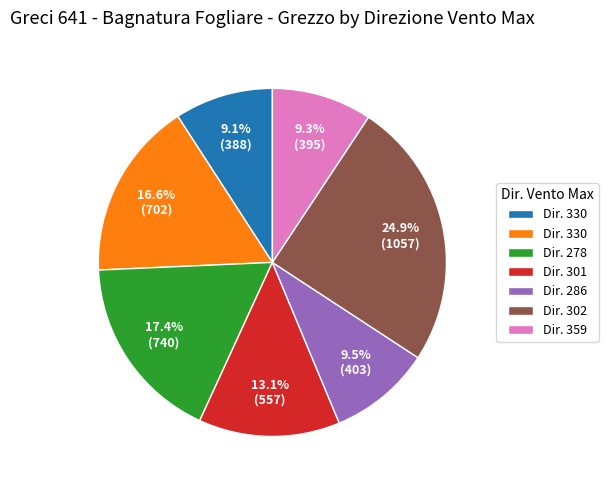

Is there a majority slice in this chart?

No